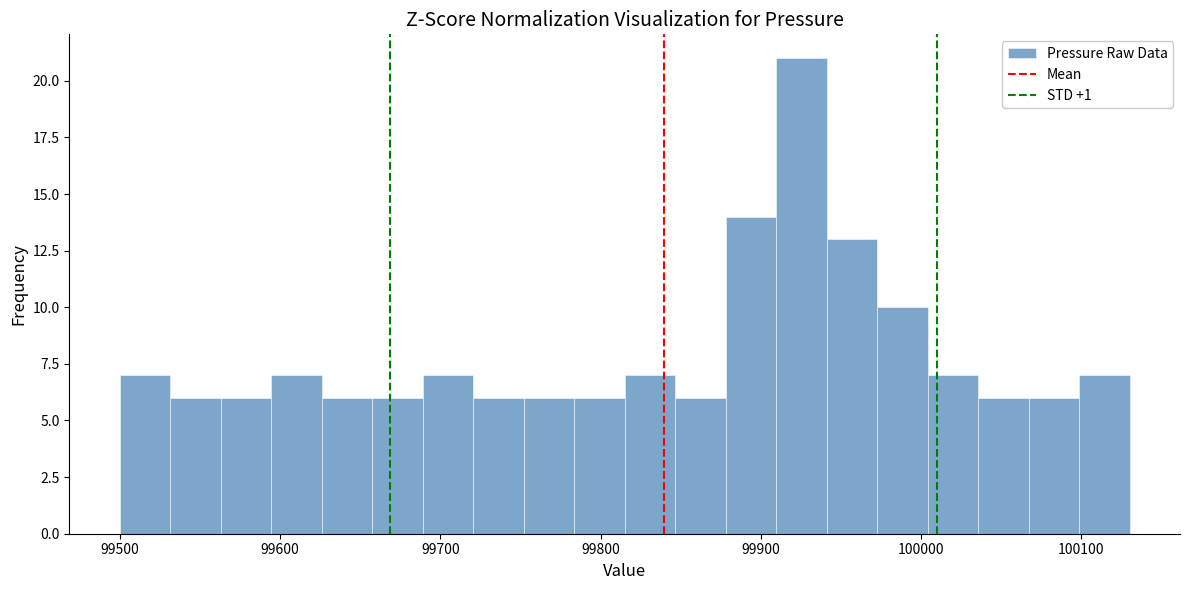

Read against the x-axis, roughly where is the centre of the tallest bar?

99930